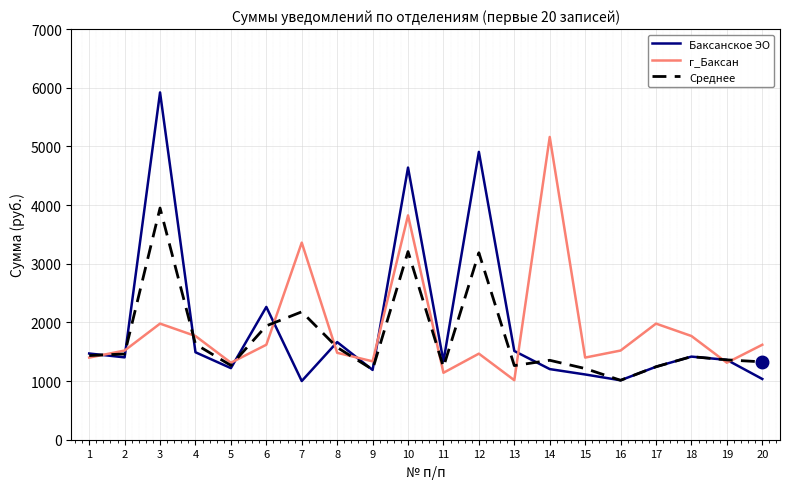

After their last crossing, which series has the higher values: Среднее or г_Баксан?

г_Баксан